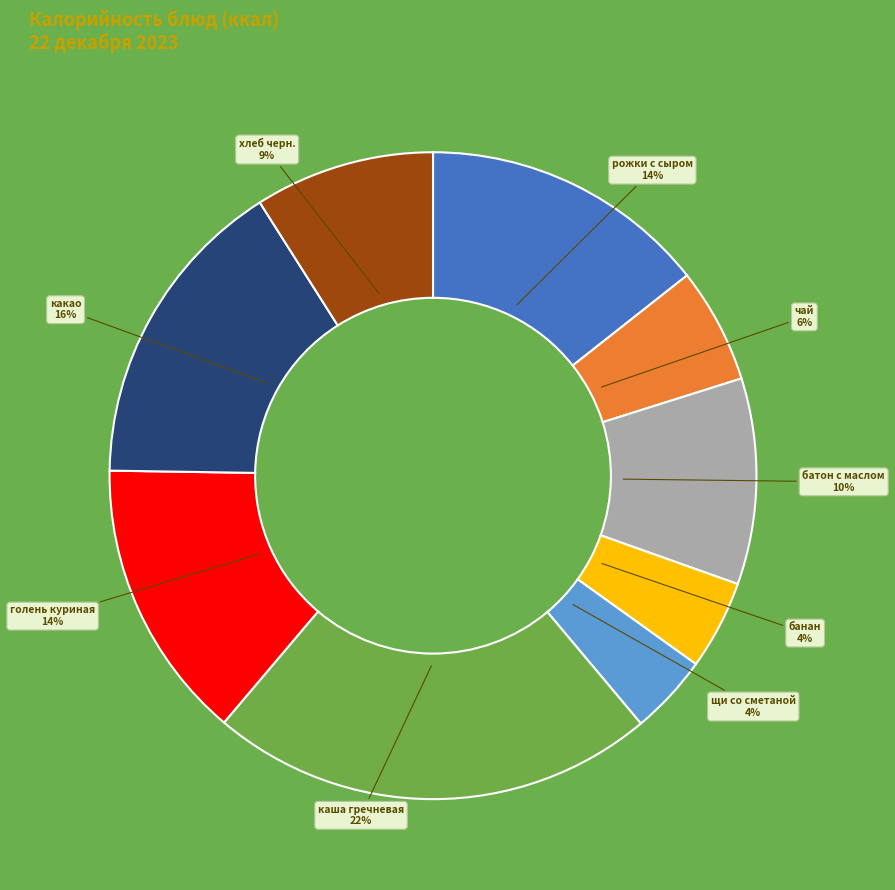

What is the ratio of the value at щи со сметаной to the value at чай?

0.7